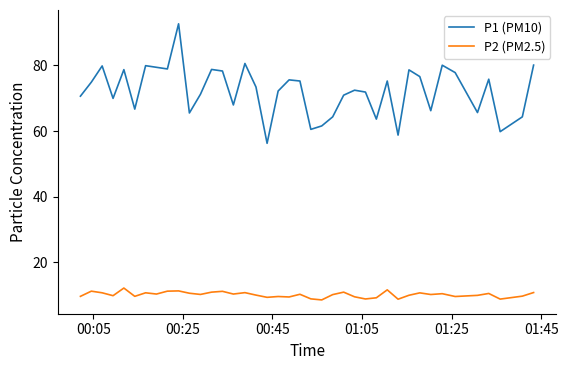

Which series has the largest range (max minus min)?

P1 (PM10)